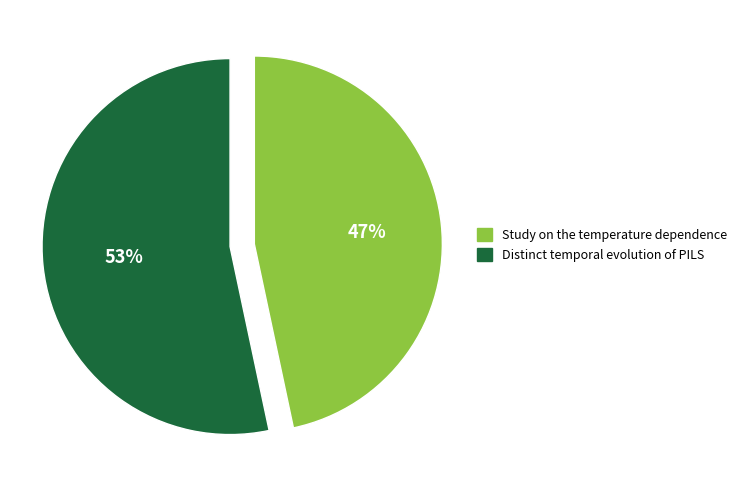

Which category has the biggest portion of the pie?

Distinct temporal evolution of PILS